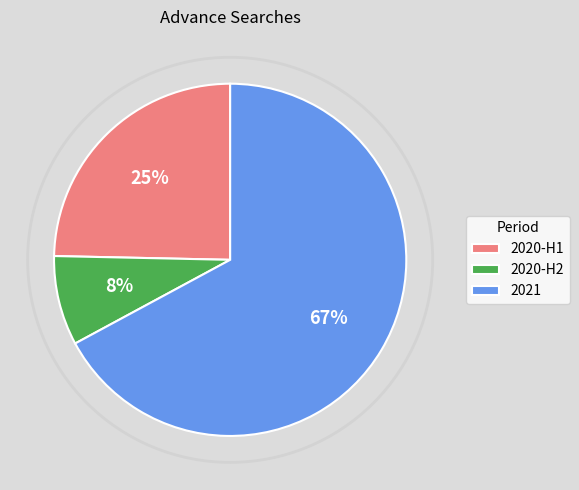

To the nearest percent, what is the combined percentage of 2021 and 2020-H1?

92%